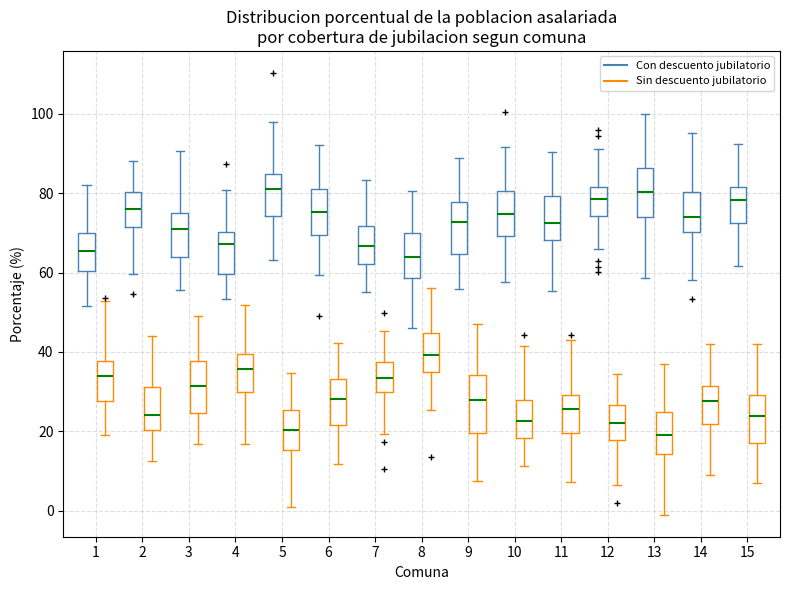

Reading left to right, transcribe this box plot: for each box, give where its median line is, the range the box spans, and where its two whiskers end, as read against the y-axis. The values are not printed on the chart, so give them approximately, as read against the axis.

1 (Con descuento jubilatorio): median 66, box 60 to 70, whiskers 52 to 82
1 (Sin descuento jubilatorio): median 34, box 28 to 38, whiskers 20 to 52
2 (Con descuento jubilatorio): median 76, box 72 to 80, whiskers 60 to 88
2 (Sin descuento jubilatorio): median 24, box 20 to 32, whiskers 12 to 44
3 (Con descuento jubilatorio): median 72, box 64 to 76, whiskers 56 to 90
3 (Sin descuento jubilatorio): median 32, box 24 to 38, whiskers 16 to 50
4 (Con descuento jubilatorio): median 68, box 60 to 70, whiskers 54 to 80
4 (Sin descuento jubilatorio): median 36, box 30 to 40, whiskers 16 to 52
5 (Con descuento jubilatorio): median 82, box 74 to 84, whiskers 64 to 98
5 (Sin descuento jubilatorio): median 20, box 16 to 26, whiskers 0 to 34
6 (Con descuento jubilatorio): median 76, box 70 to 80, whiskers 60 to 92
6 (Sin descuento jubilatorio): median 28, box 22 to 34, whiskers 12 to 42
7 (Con descuento jubilatorio): median 66, box 62 to 72, whiskers 56 to 84
7 (Sin descuento jubilatorio): median 34, box 30 to 38, whiskers 20 to 46
8 (Con descuento jubilatorio): median 64, box 58 to 70, whiskers 46 to 80
8 (Sin descuento jubilatorio): median 40, box 34 to 44, whiskers 26 to 56
9 (Con descuento jubilatorio): median 72, box 64 to 78, whiskers 56 to 88
9 (Sin descuento jubilatorio): median 28, box 20 to 34, whiskers 8 to 48
10 (Con descuento jubilatorio): median 74, box 70 to 80, whiskers 58 to 92
10 (Sin descuento jubilatorio): median 22, box 18 to 28, whiskers 12 to 42
11 (Con descuento jubilatorio): median 72, box 68 to 80, whiskers 56 to 90
11 (Sin descuento jubilatorio): median 26, box 20 to 30, whiskers 8 to 42
12 (Con descuento jubilatorio): median 78, box 74 to 82, whiskers 66 to 92
12 (Sin descuento jubilatorio): median 22, box 18 to 26, whiskers 6 to 34
13 (Con descuento jubilatorio): median 80, box 74 to 86, whiskers 58 to 100
13 (Sin descuento jubilatorio): median 18, box 14 to 24, whiskers -2 to 36
14 (Con descuento jubilatorio): median 74, box 70 to 80, whiskers 58 to 96
14 (Sin descuento jubilatorio): median 28, box 22 to 32, whiskers 8 to 42
15 (Con descuento jubilatorio): median 78, box 72 to 82, whiskers 62 to 92
15 (Sin descuento jubilatorio): median 24, box 16 to 30, whiskers 8 to 42